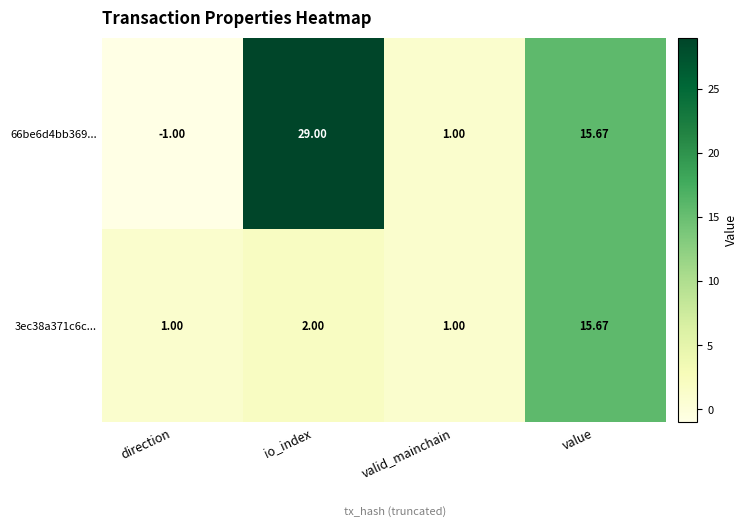

Is the value of 66be6d4bb369... at io_index greater than the value of 3ec38a371c6c... at direction?

Yes